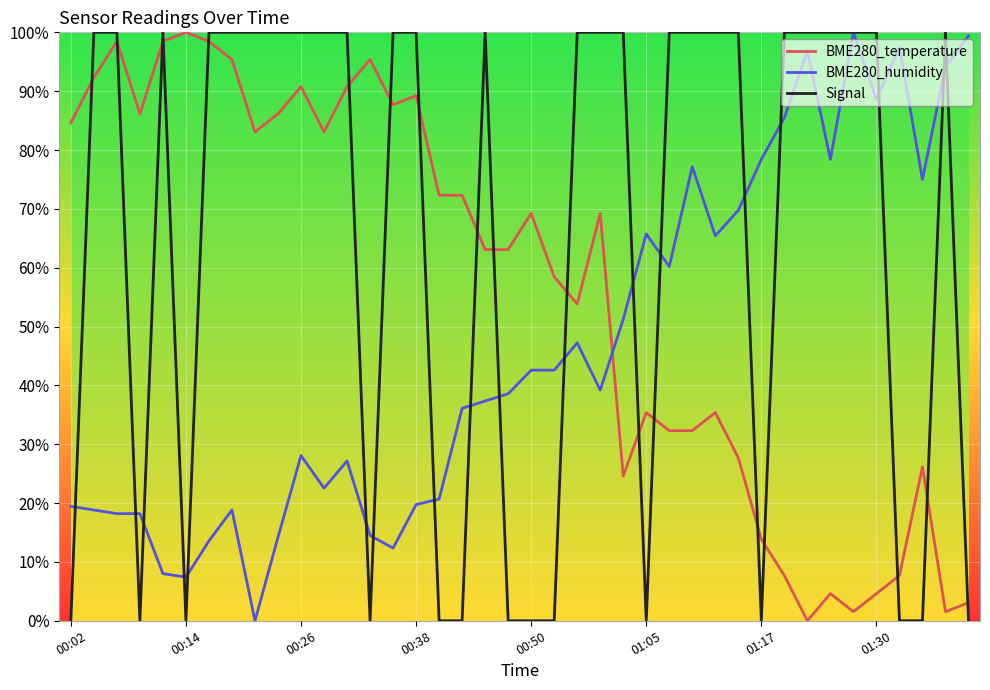

What is the highest value of the BME280_temperature series?

100.0